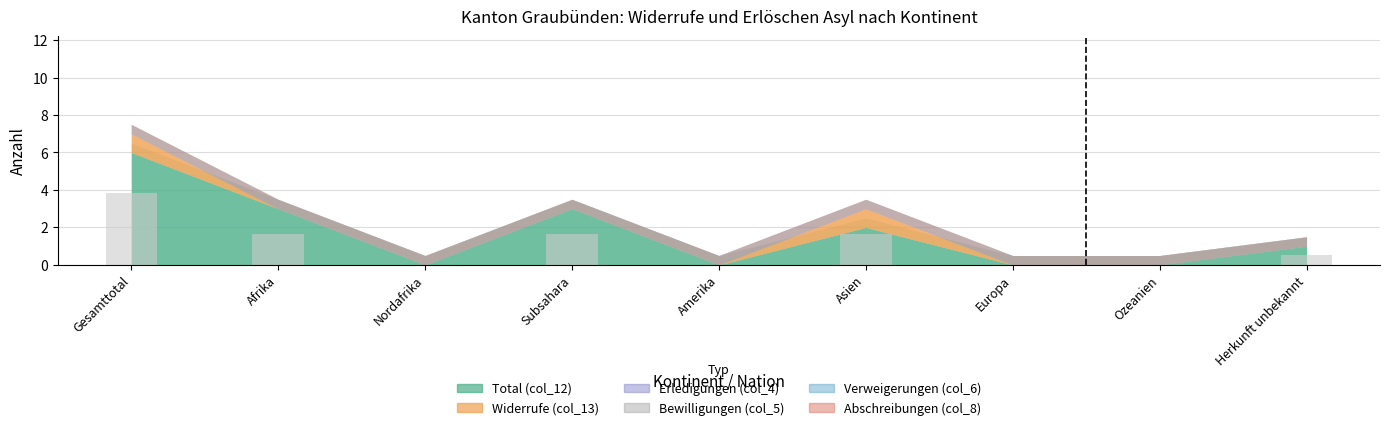

Which series changed the most between Nordafrika and Subsahara?

Total (col_12)